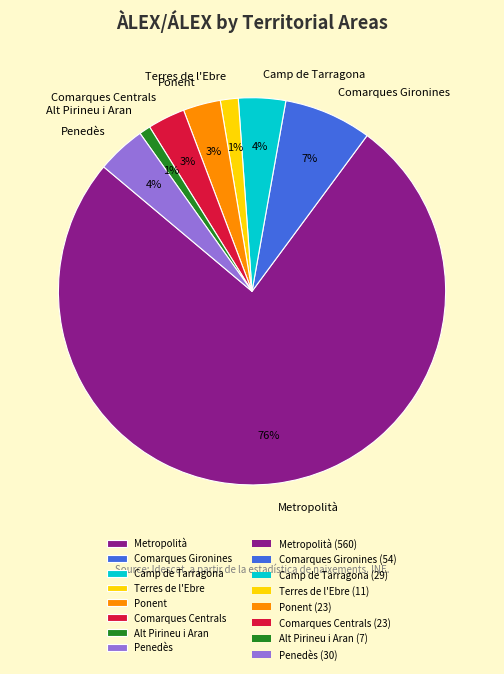

Is it true that Comarques Gironines is 7% of the pie?

True